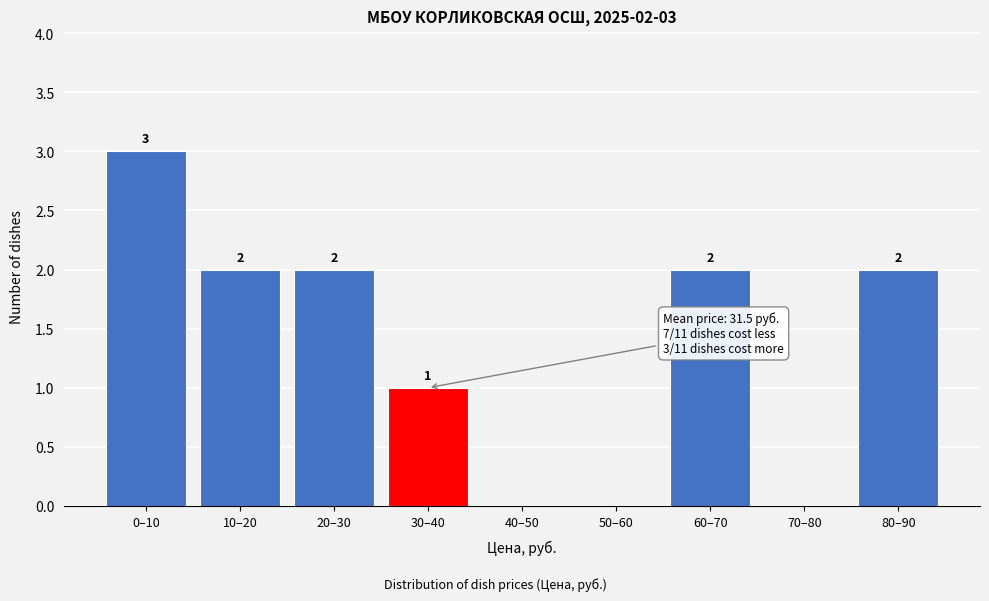

Reading left to right, what are all the values shown in this chart?

0–10=3	10–20=2	20–30=2	30–40=1	40–50=0	50–60=0	60–70=2	70–80=0	80–90=2